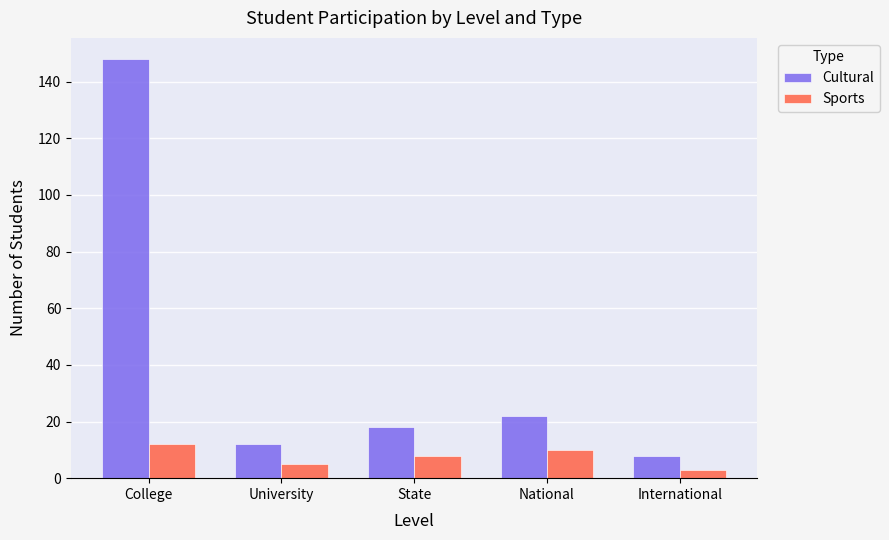

Are the bars grouped side by side (vs. stacked)?

Yes